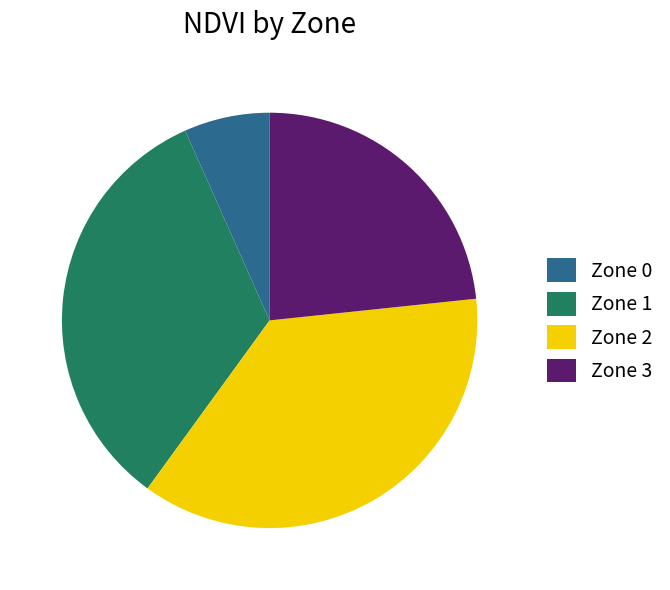

Combined, do Zone 3 and Zone 2 account for over 50%?

Yes